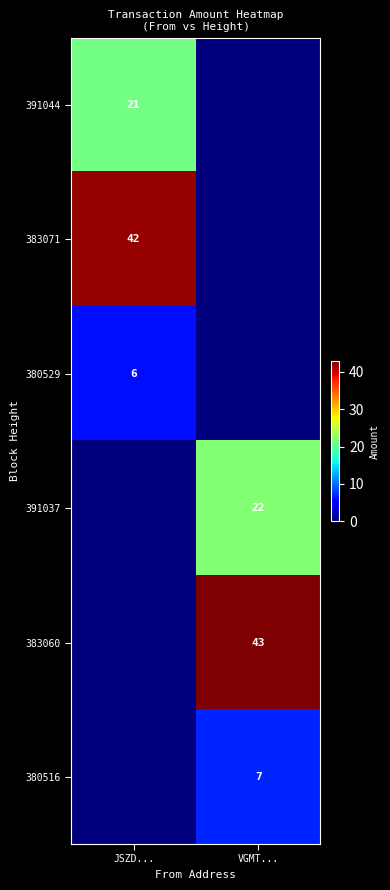

Count the number of data series in this chart.

6